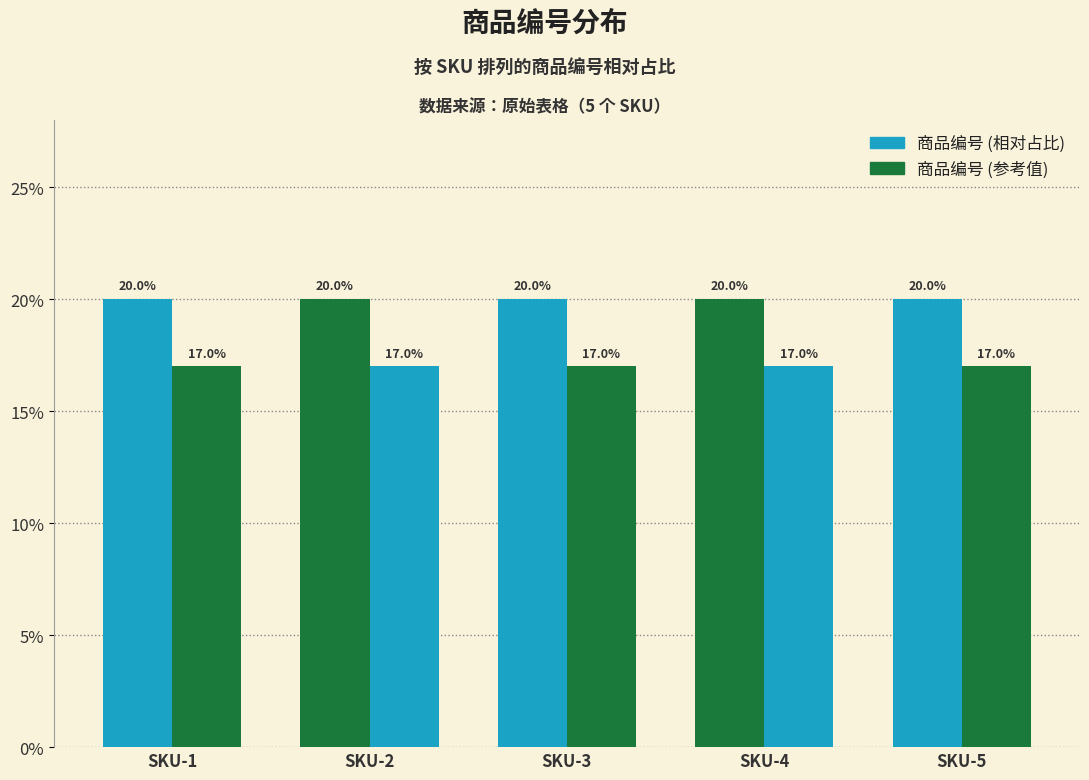

What is the total value across all series at SKU-2?

37